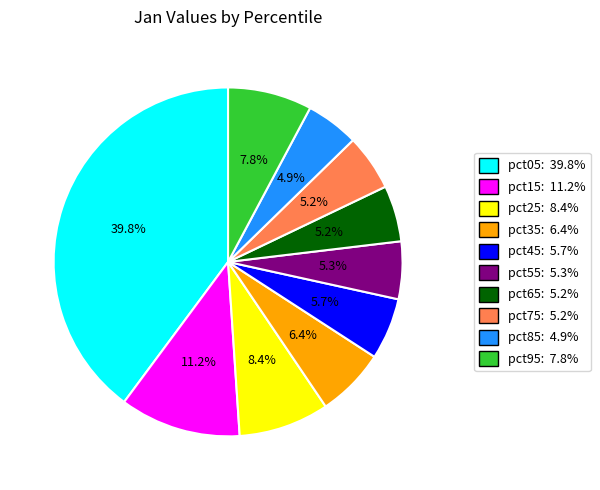

Combined, what portion of the pie is pct15 and pct05?

51.1%